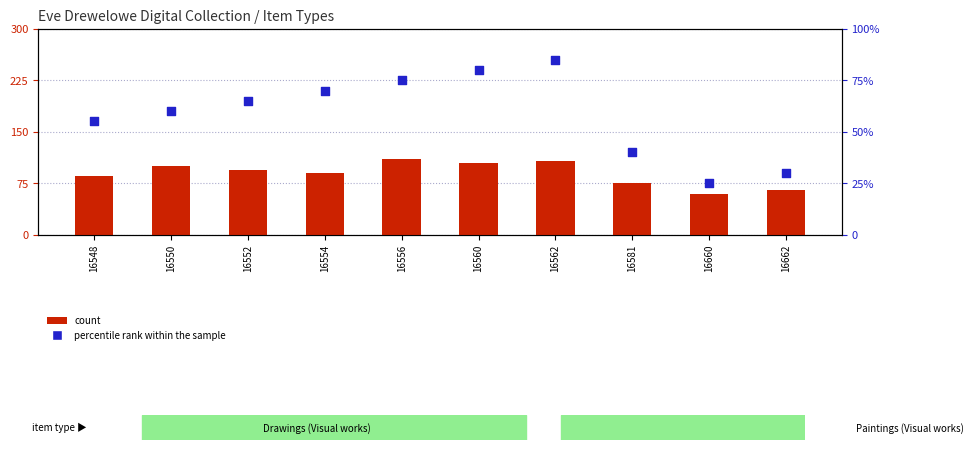

Which series reaches the minimum Y coordinate?

percentile rank within the sample